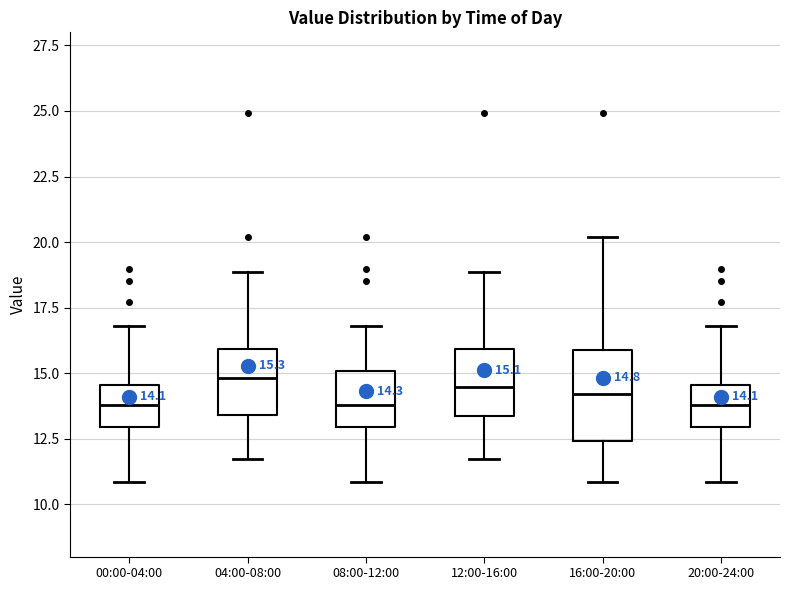

Comparing the boxes themselves (not the whiskers), which one is the tallest?

16:00-20:00